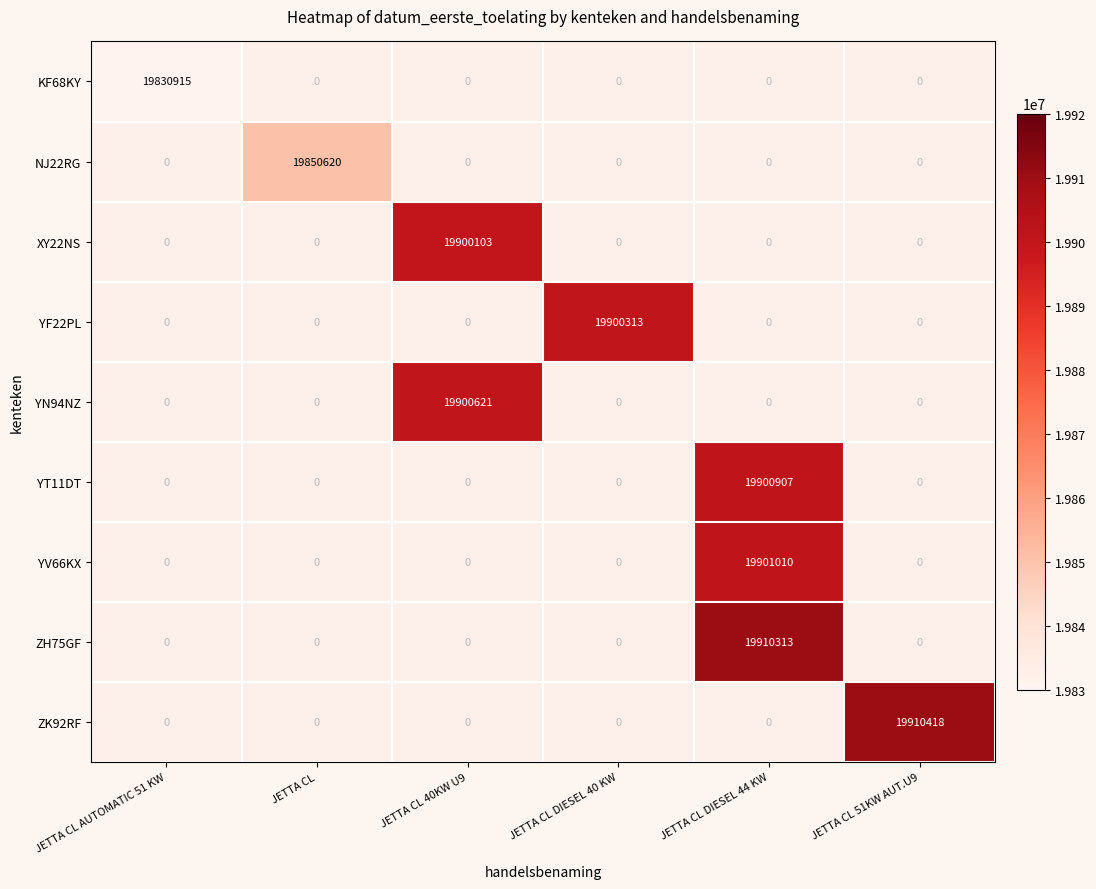

At how many categories does at least one series exceed 19861599?

4